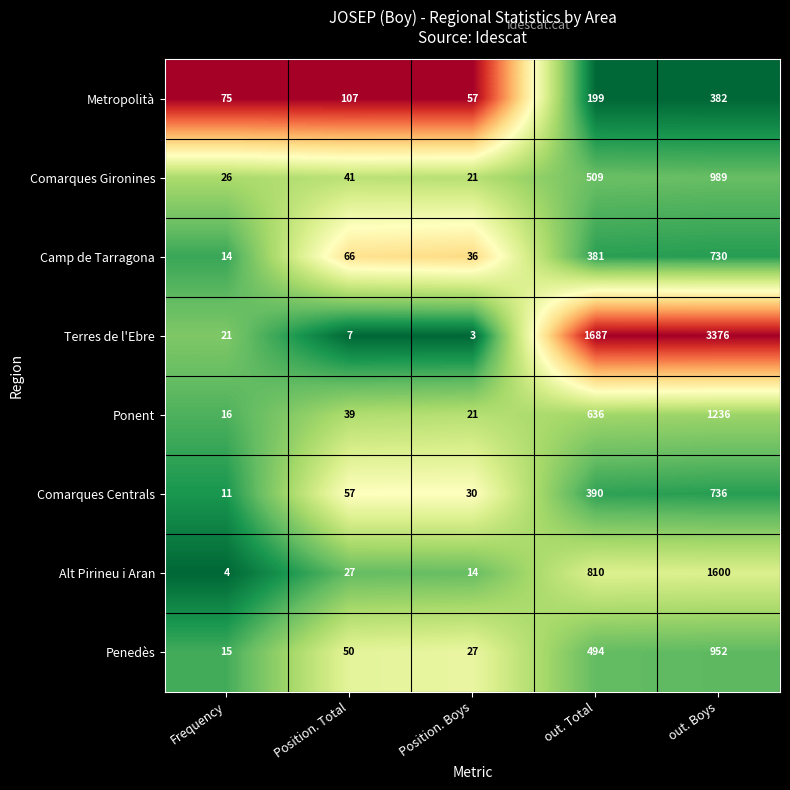

At out. Boys, list the series in order from largest to smallest.

Terres de l'Ebre, Alt Pirineu i Aran, Ponent, Comarques Gironines, Penedès, Comarques Centrals, Camp de Tarragona, Metropolità